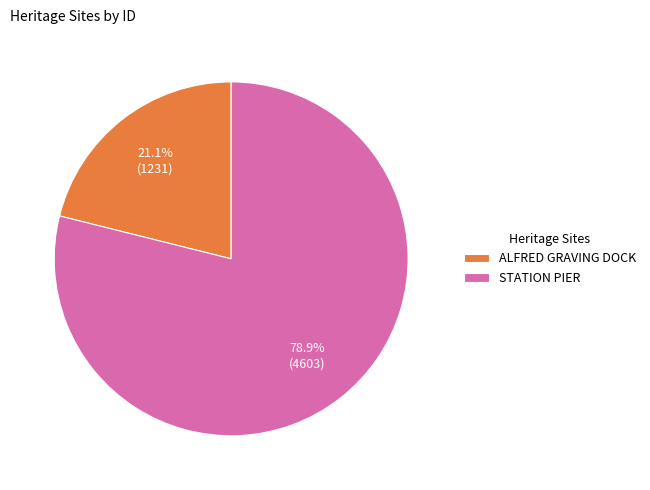

How many segments does this pie chart have?

2